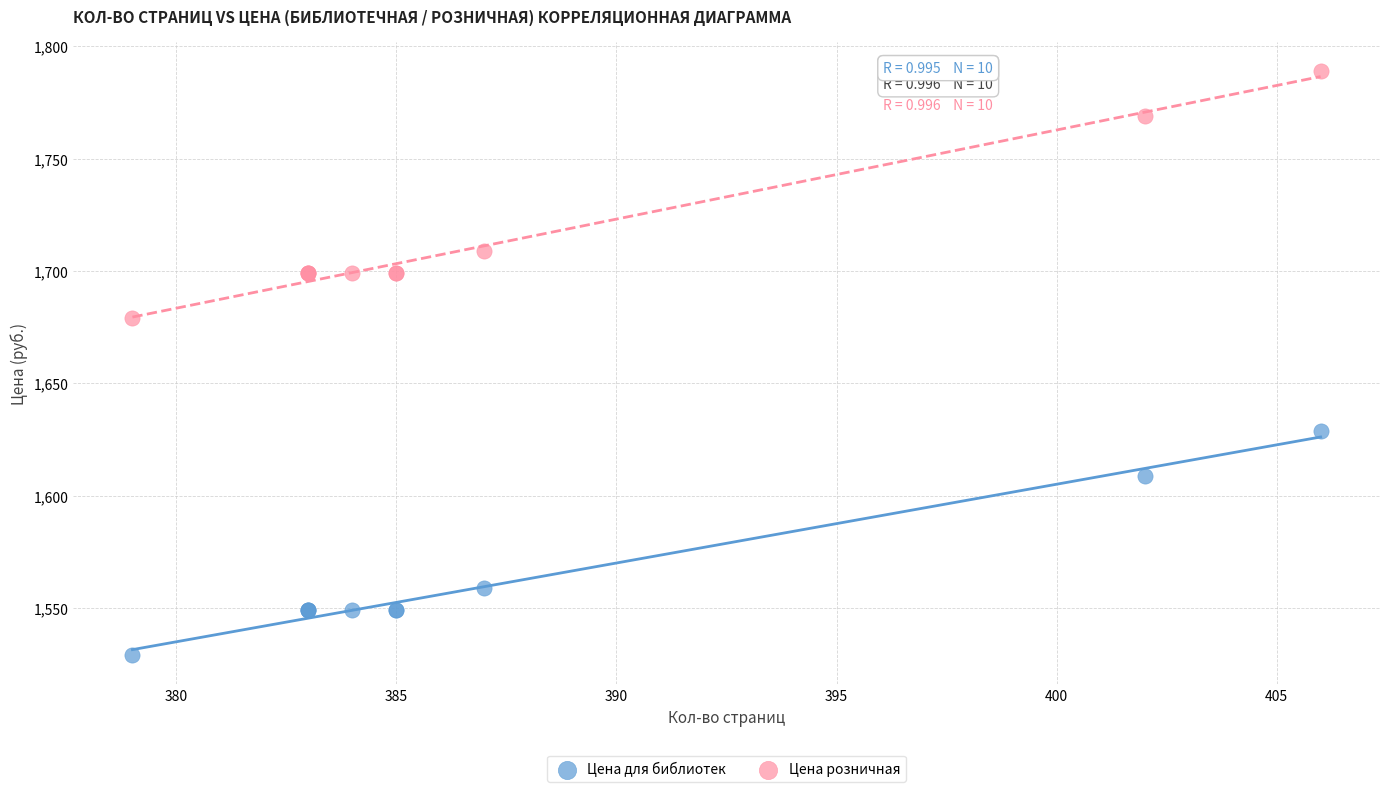

Which series reaches the minimum Y coordinate?

Цена для библиотек